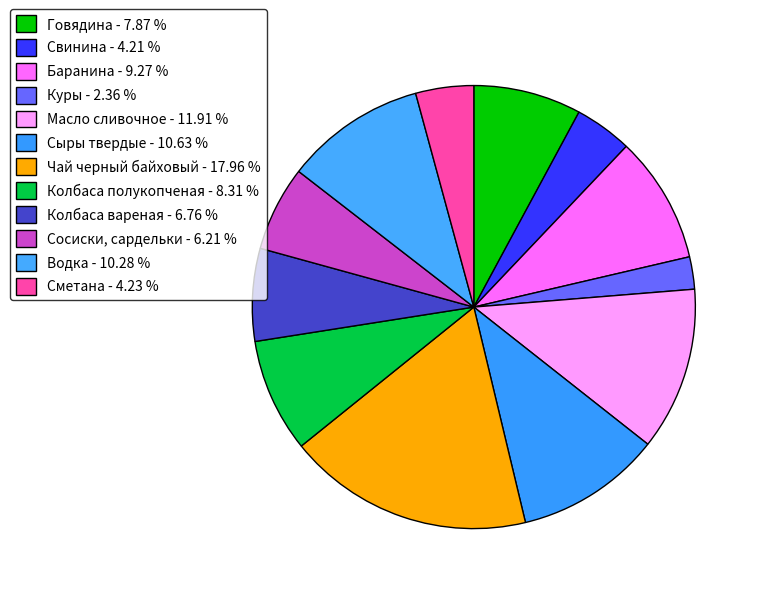

To the nearest percent, what is the combined percentage of Говядина and Свинина?

12%